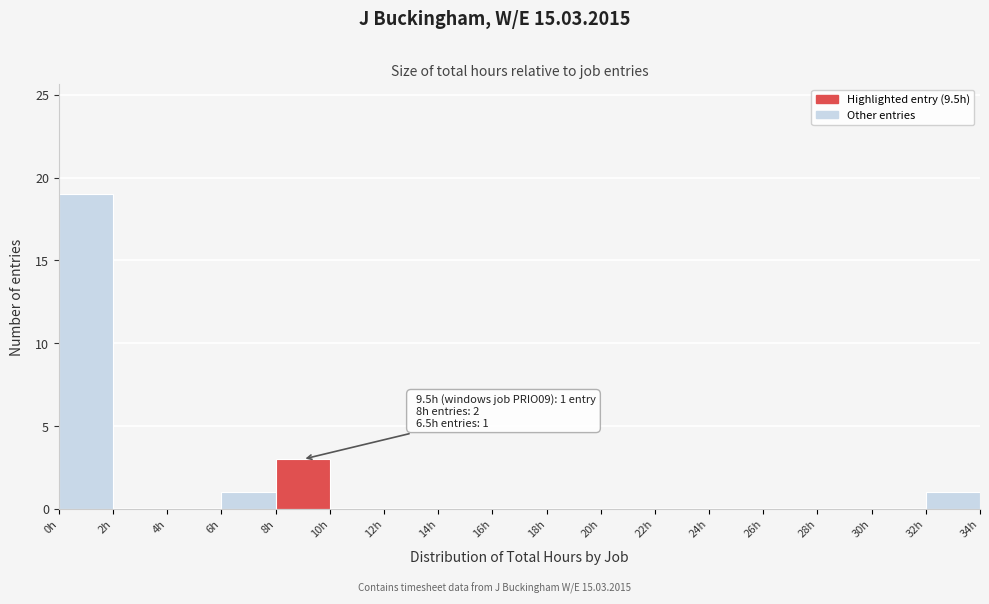

Over which range of the x-axis is the bar tallest?

0 to 2